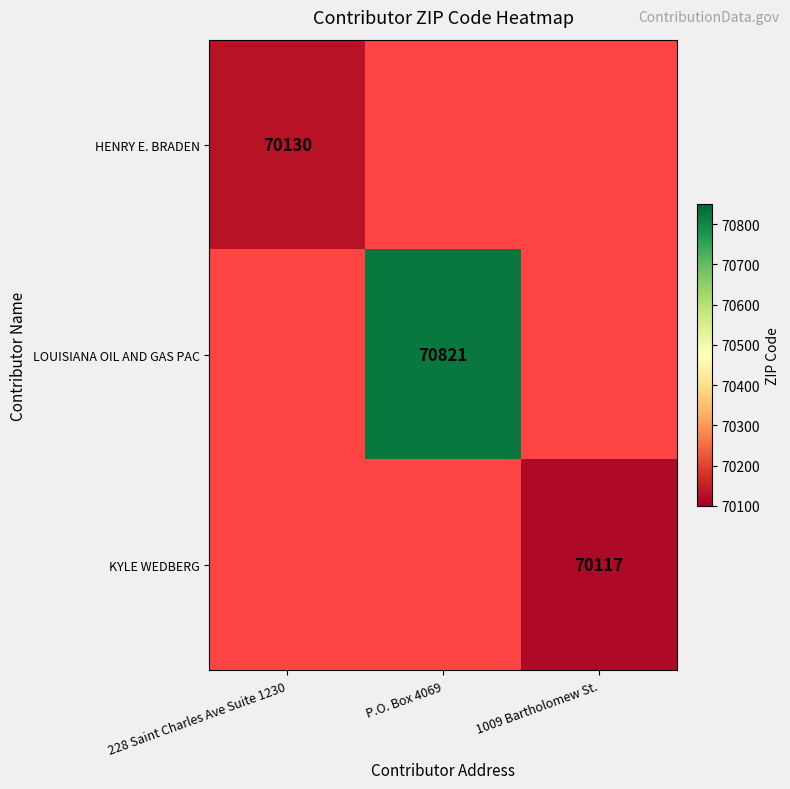

The value of LOUISIANA OIL AND GAS PAC at P.O. Box 4069 is 102062. True or false?

False